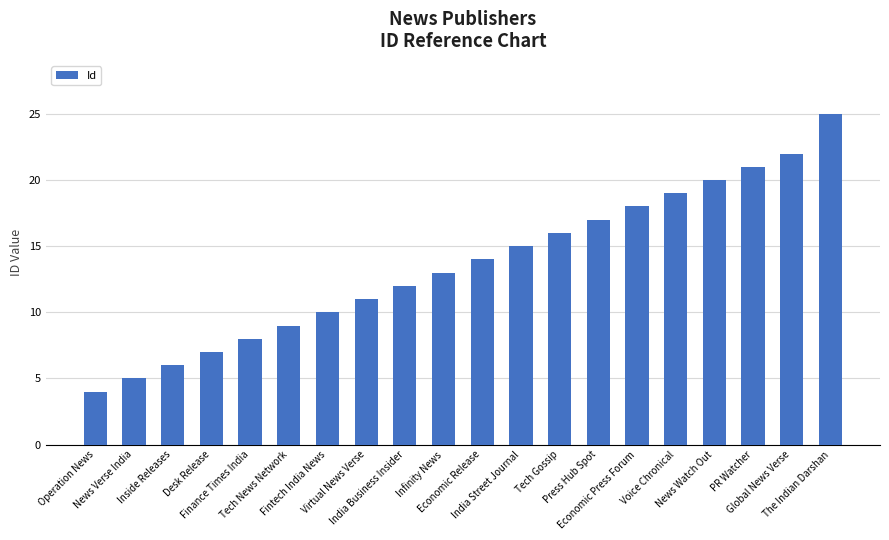

What is the difference between the second highest and minimum values?

18